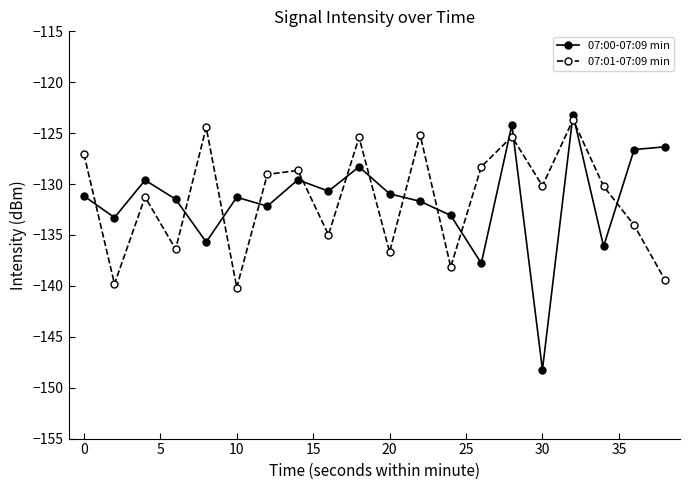

What is the average value of the 07:01-07:09 min series?

-131.4